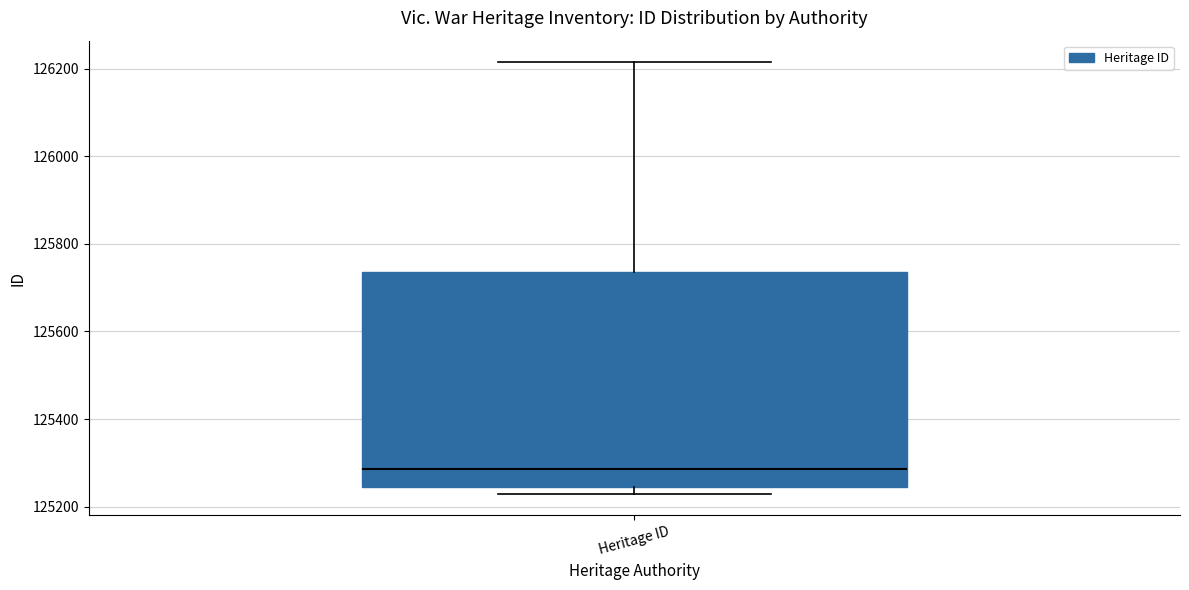

Read this box plot against the y-axis: the position of the median line, the range covered by the box, and the ends of both whiskers. The values are not printed on the chart, so give them approximately, as read against the axis.

median 125280, box 125240 to 125740, whiskers 125220 to 126220